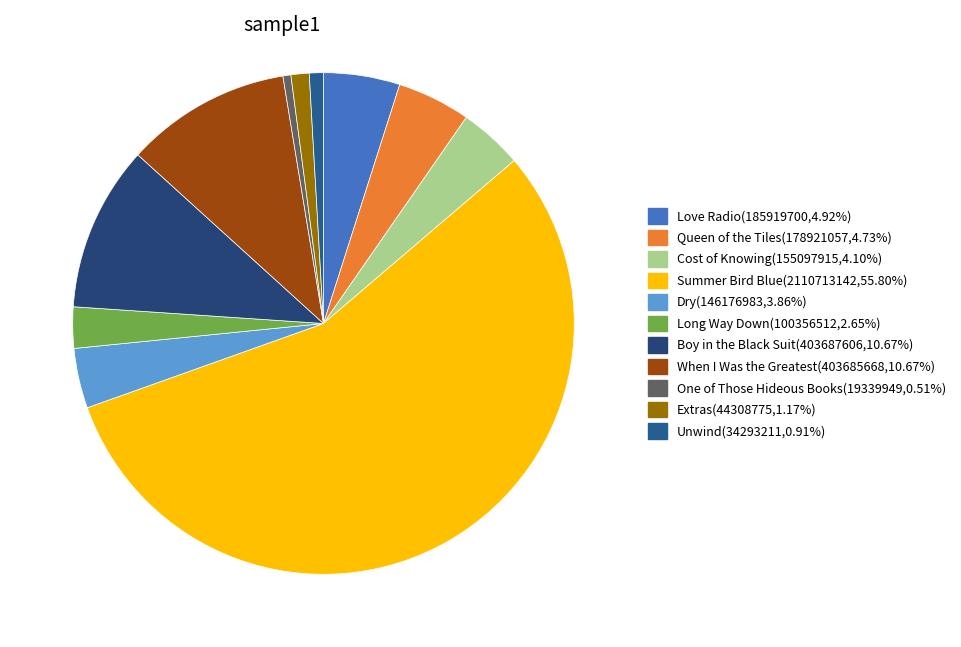

Approximately how many times larger is the value at One of Those Hideous Books compared to Dry?

0.1